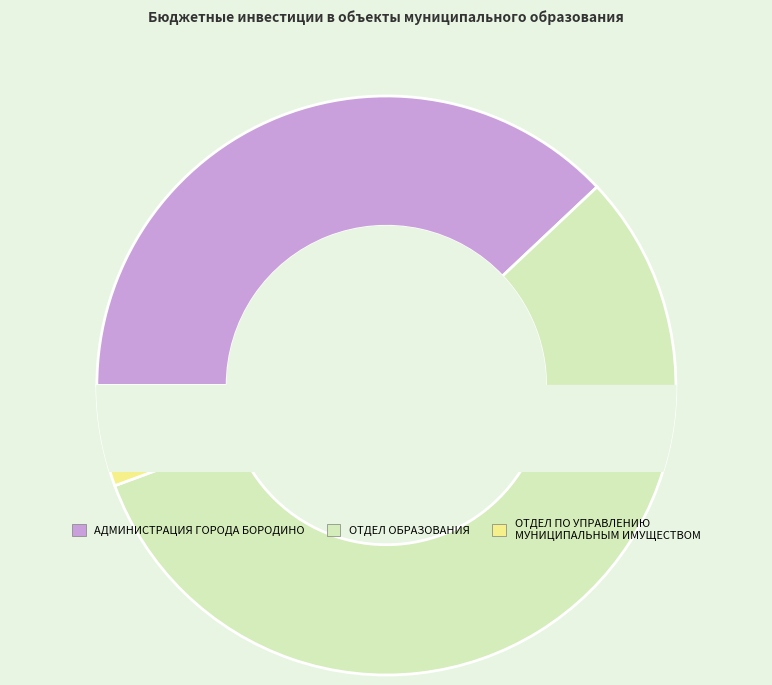

Is it true that ОТДЕЛ ПО УПРАВЛЕНИЮ МУНИЦИПАЛЬНЫМ ИМУЩЕСТВОМ is 6% of the pie?

True